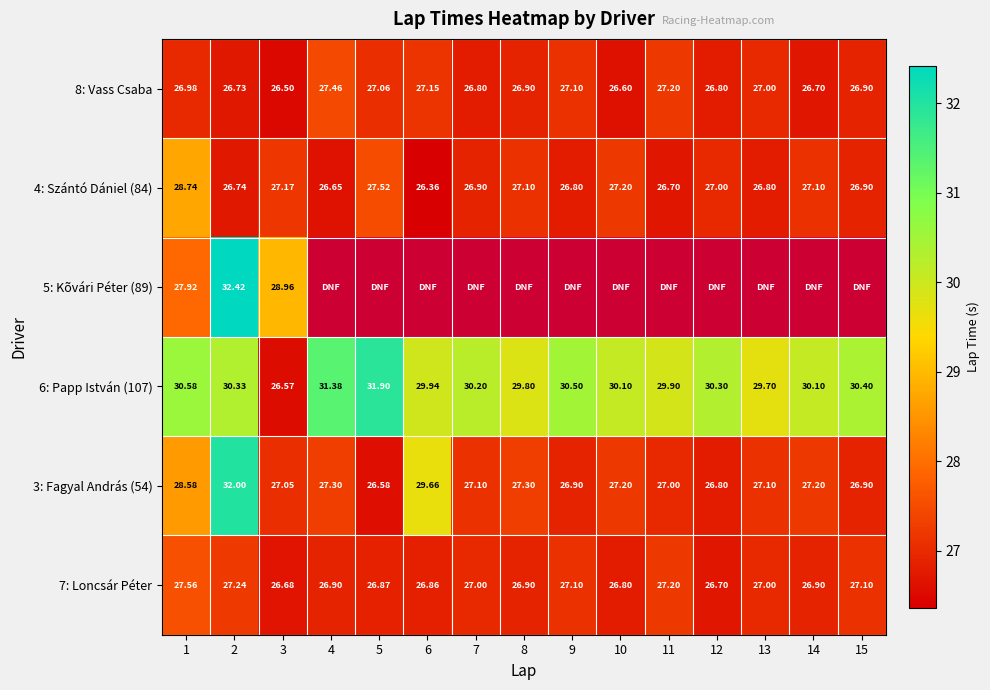

Which label corresponds to the smallest value in the chart?

6